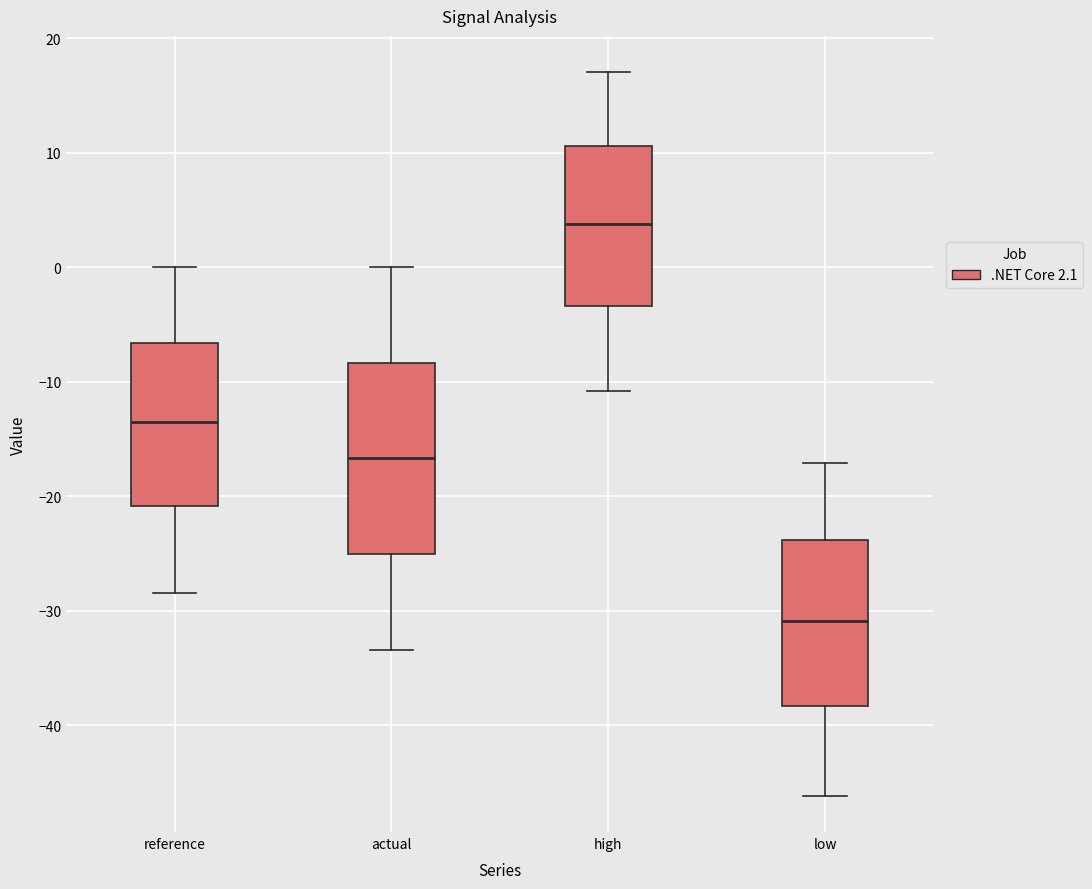

Where does the upper whisker of the box for low end on the y-axis? The values are not printed on the chart, so give them approximately, as read against the axis.

-17